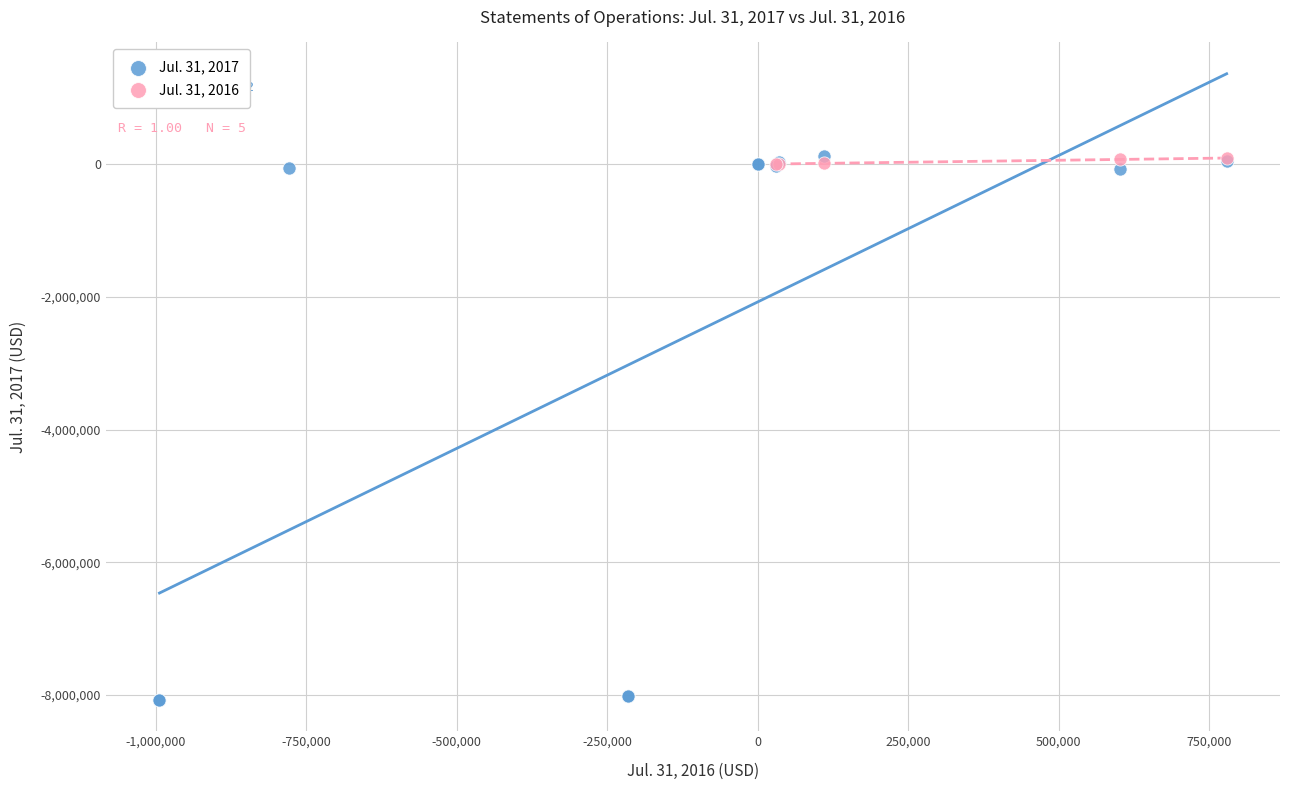

Which series has the largest Y range (max minus min)?

Jul. 31, 2017